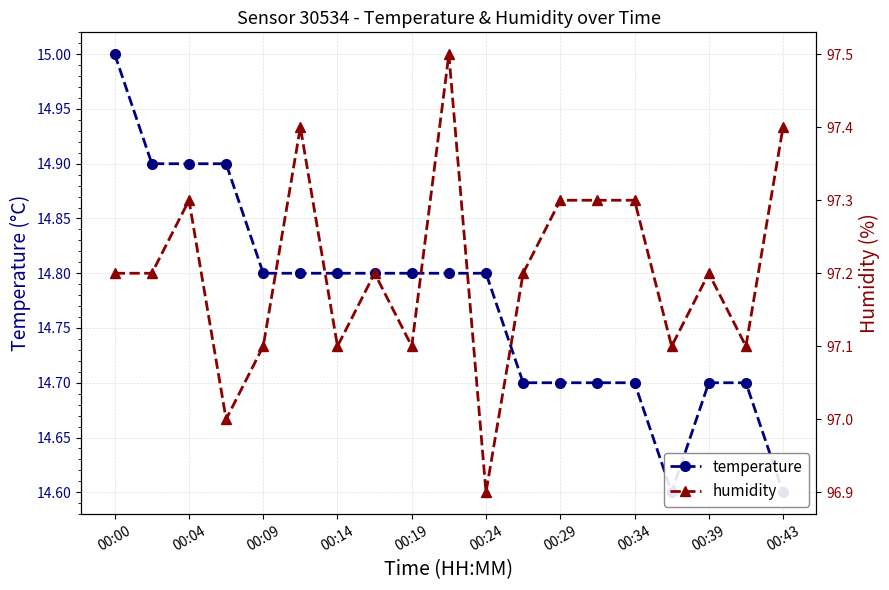

What is the minimum value shown in the chart?

14.6